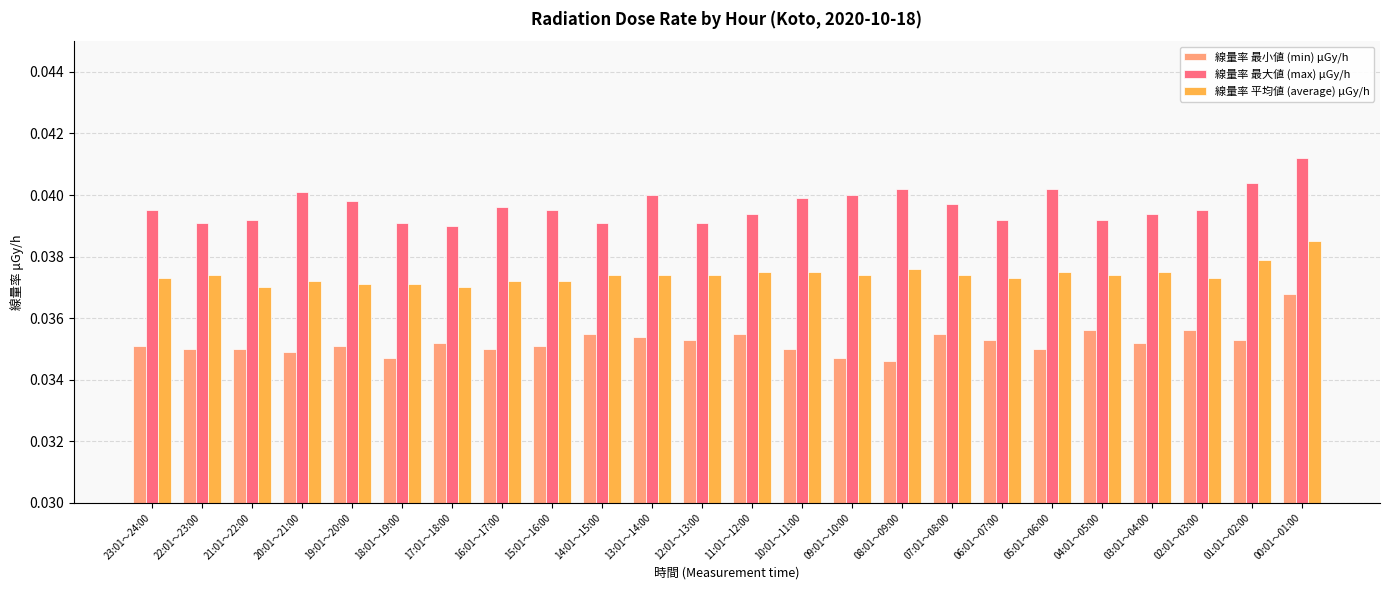

How many 線量率 最小値 (min) μGy/h values are between 0 and 1?

24